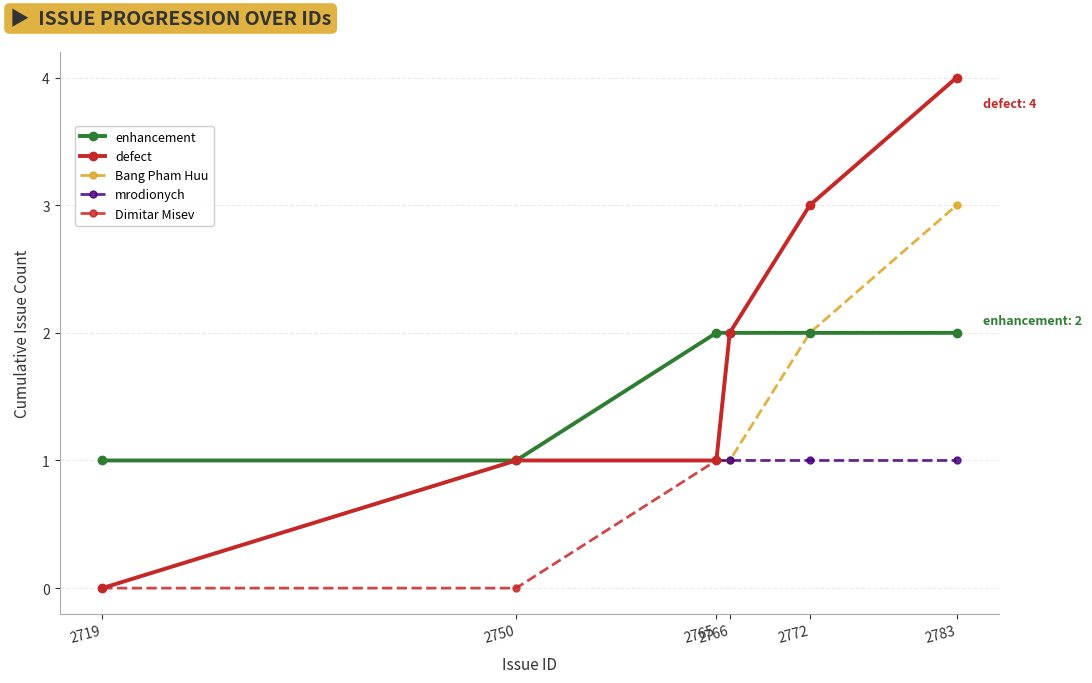

The defect series shows 0 at 2750. True or false?

False